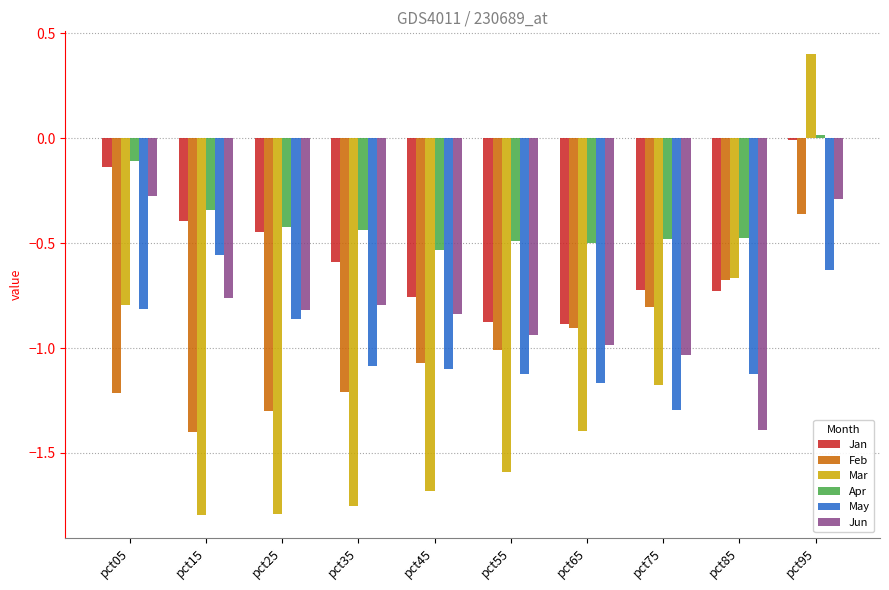

Does the chart contain any negative values?

Yes